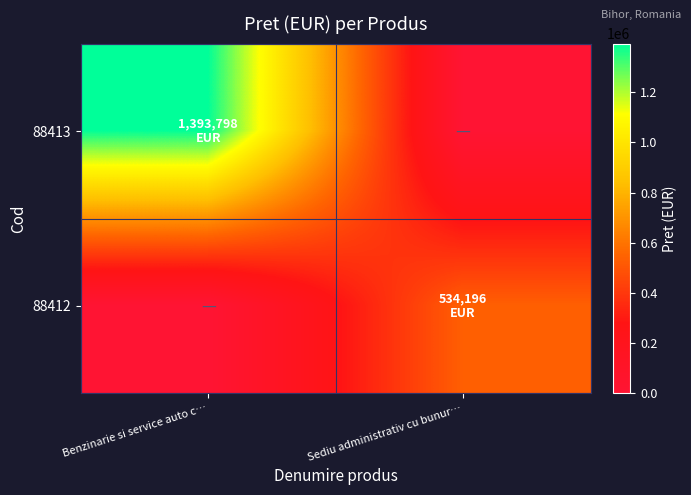

Rank the series at Benzinarie si service auto c… from highest to lowest value.

88413, 88412